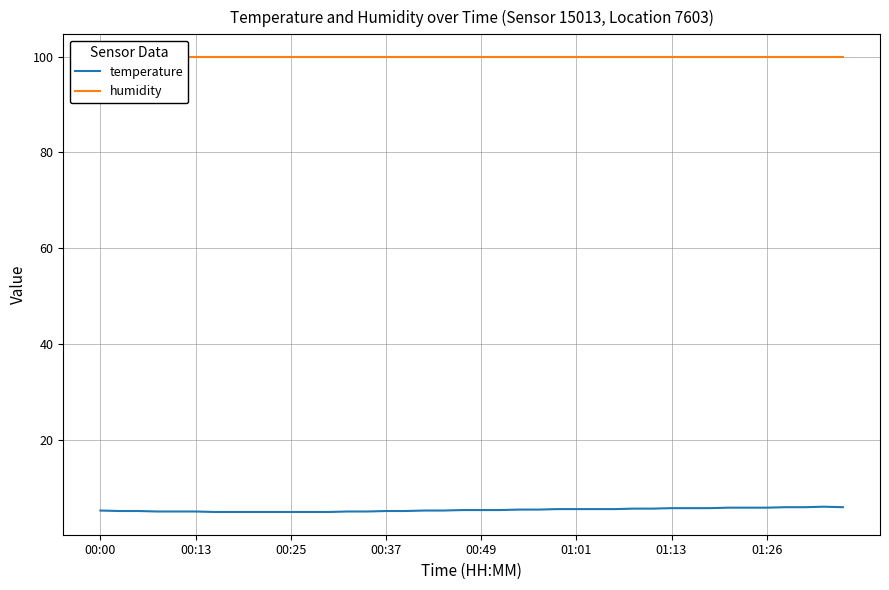

What is the highest value of the temperature series?

6.0